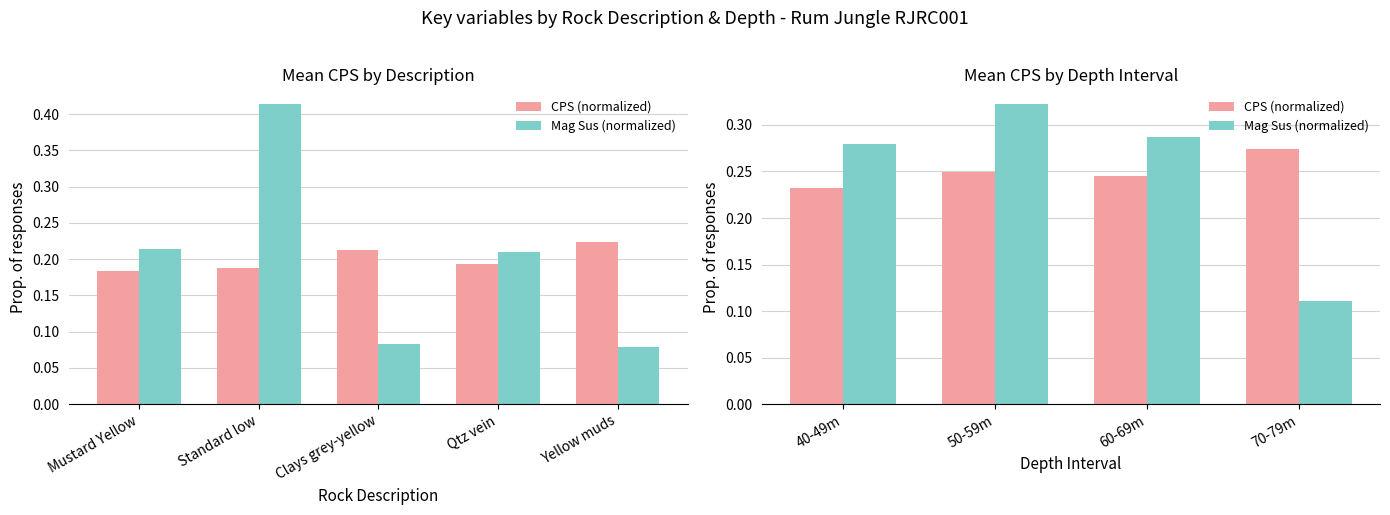

How many groups of bars are there?

4